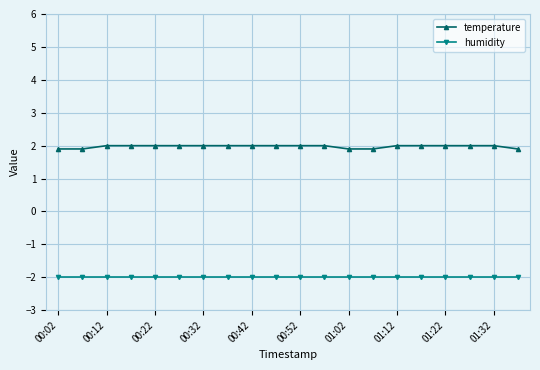

What is the value of the humidity point at the 6th from the left?

-2.0